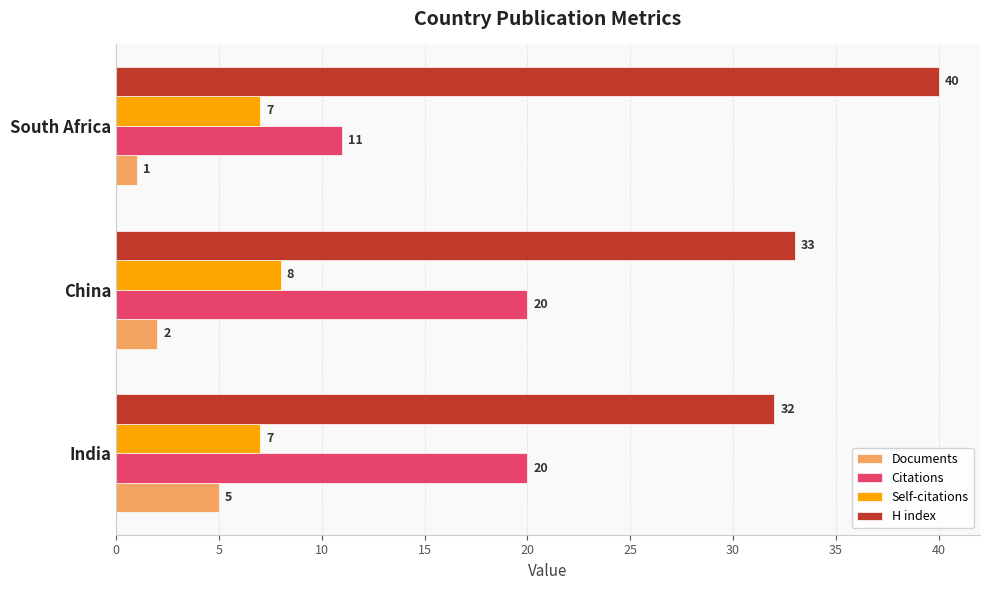

Count the number of categories in the chart.

3